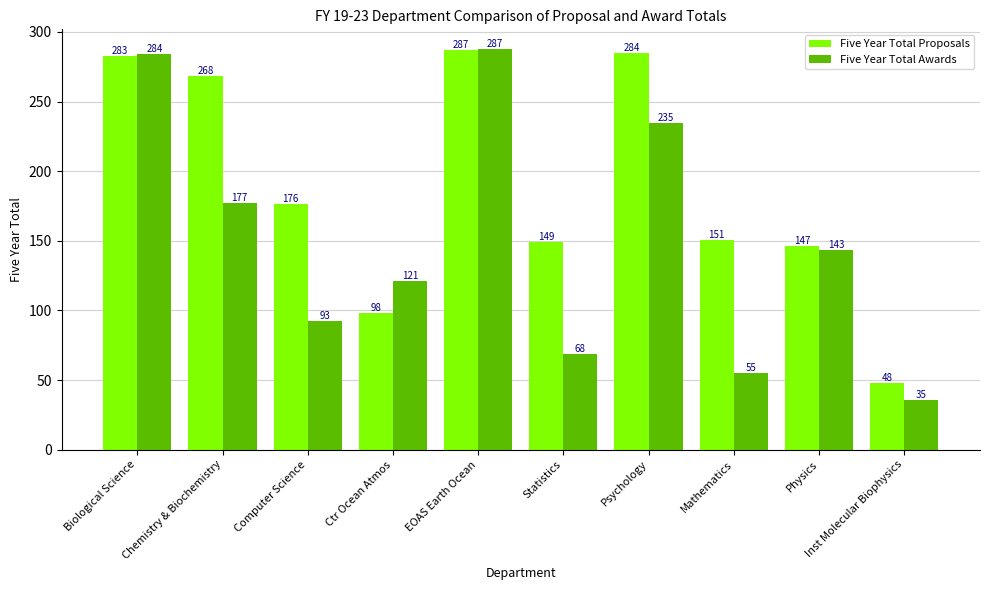

What is the sum of all Five Year Total Awards values?

1499.1